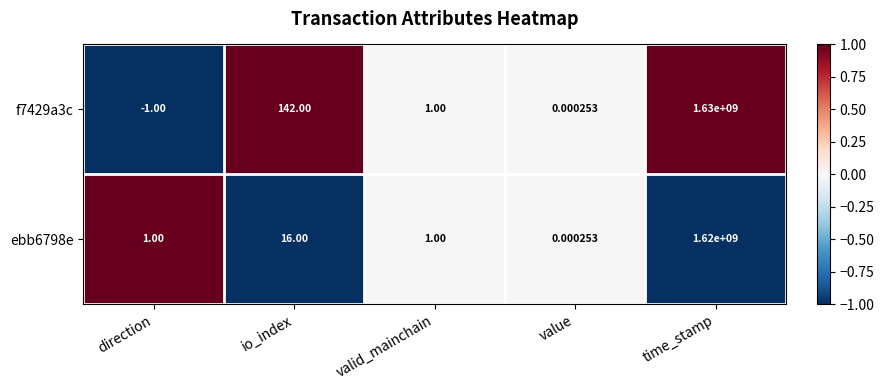

At which category does the chart reach its minimum across all series?

direction